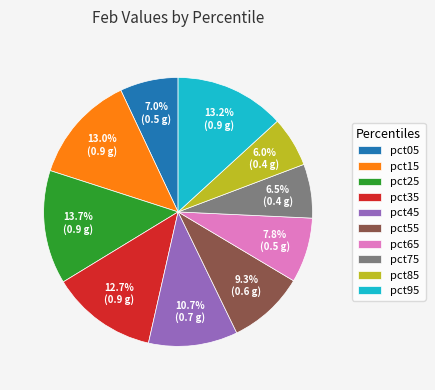

How many segments does this pie chart have?

10